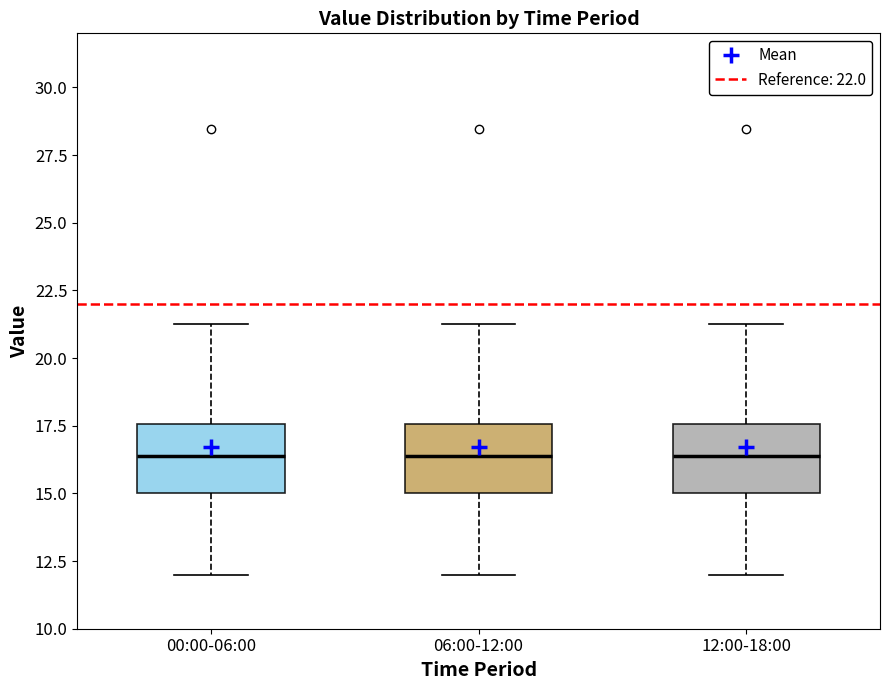

Reading left to right, read every box against the y-axis: the position of its median line, the range the box covers, and the ends of its whiskers. The values are not printed on the chart, so give them approximately, as read against the axis.

00:00-06:00: median 16.5, box 15.0 to 17.5, whiskers 12.0 to 21.5
06:00-12:00: median 16.5, box 15.0 to 17.5, whiskers 12.0 to 21.5
12:00-18:00: median 16.5, box 15.0 to 17.5, whiskers 12.0 to 21.5